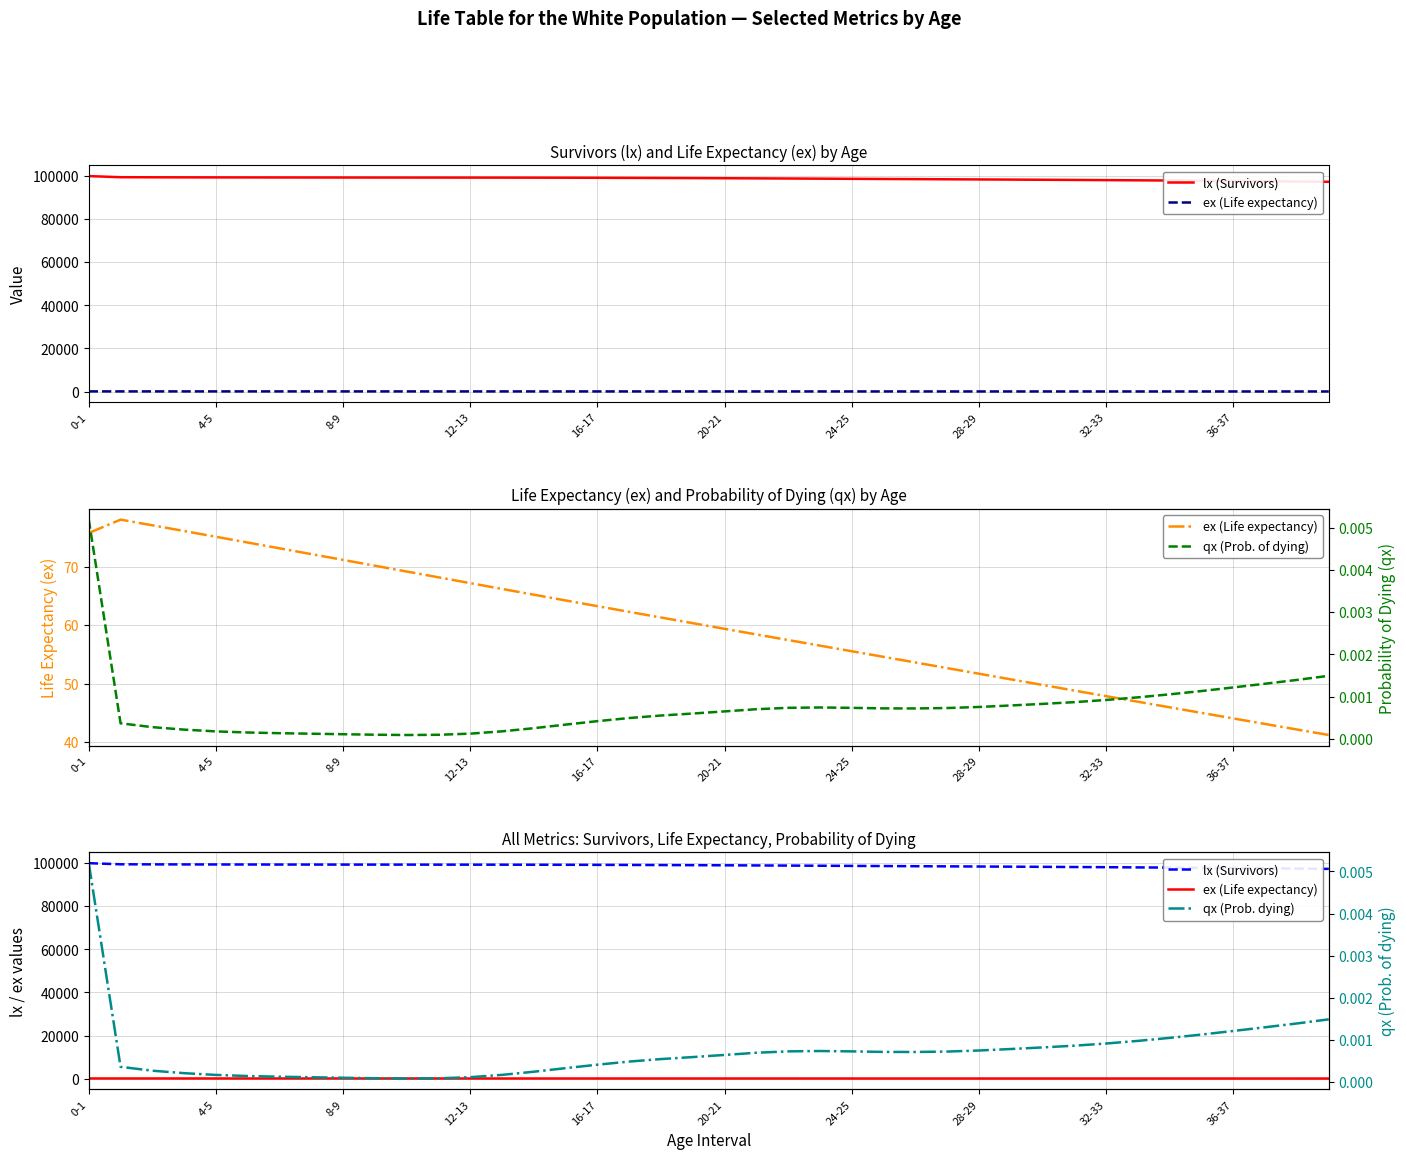

What are all the series names shown in the legend?

lx (Survivors), ex (Life expectancy), qx (Prob. of dying), qx (Prob. dying)